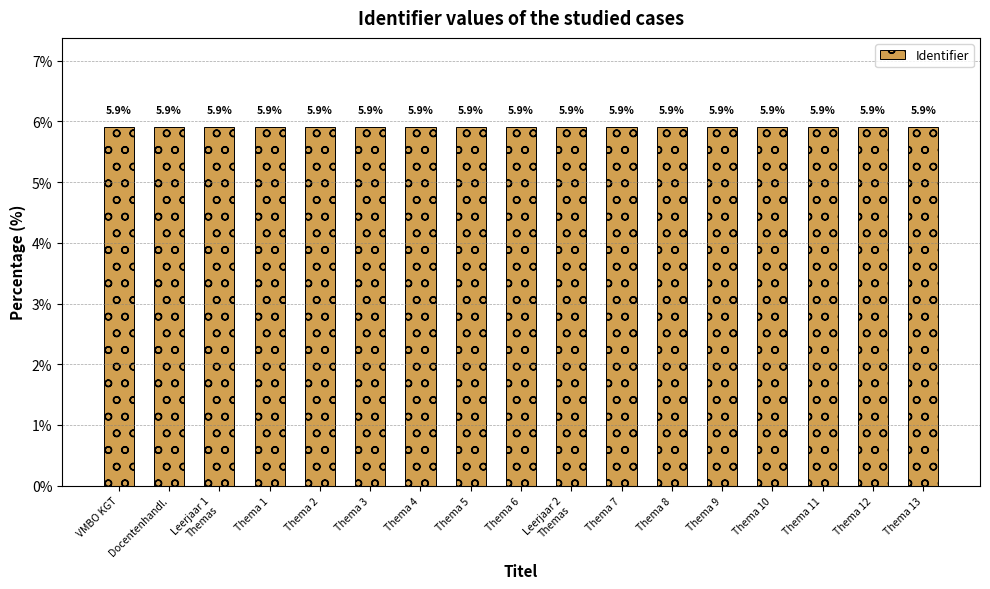

Which has a higher value, Thema 5 or Docentenhandleiding?

Thema 5